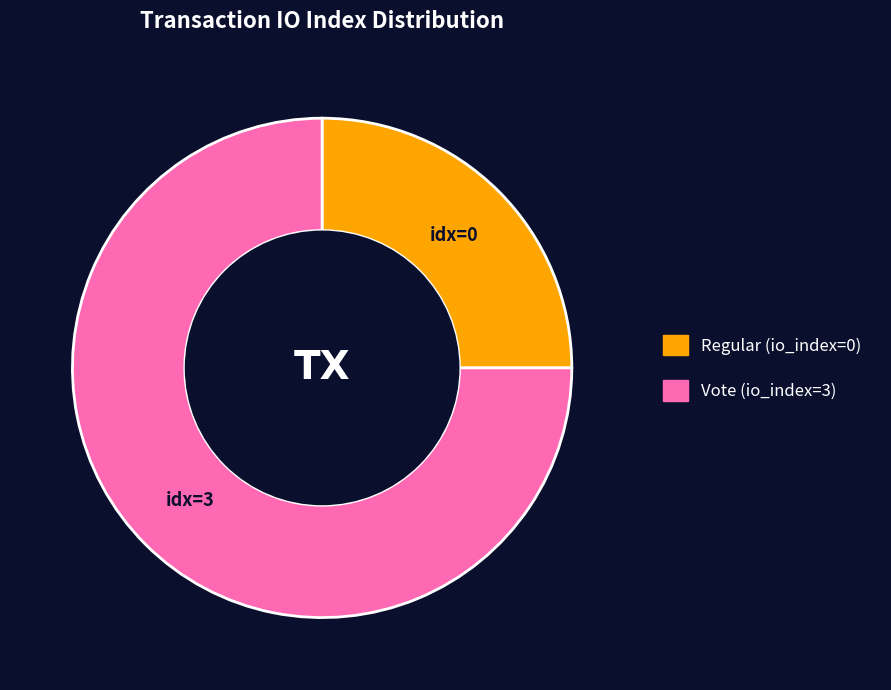

How many segments does this pie chart have?

2